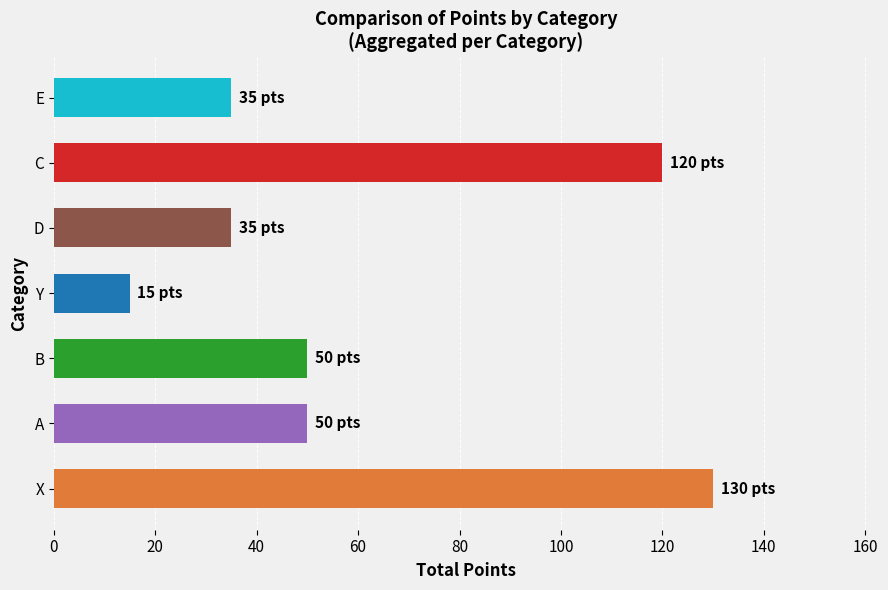

Reading bottom to top, extract all data points from this chart.

130	50	50	15	35	120	35